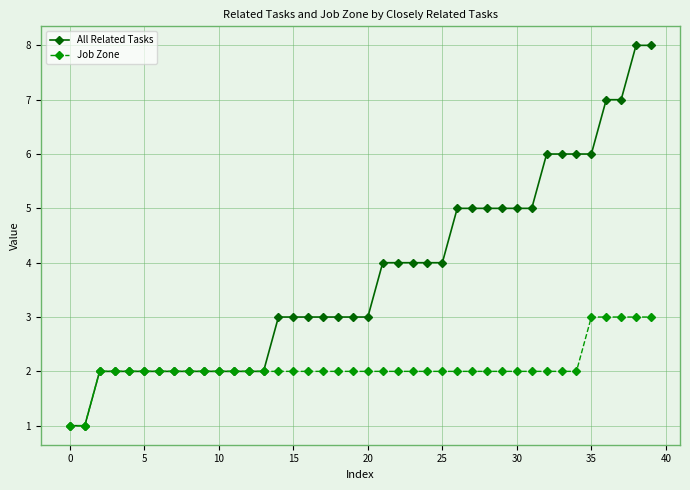

What is the value of the All Related Tasks point at the 14th from the left?

2